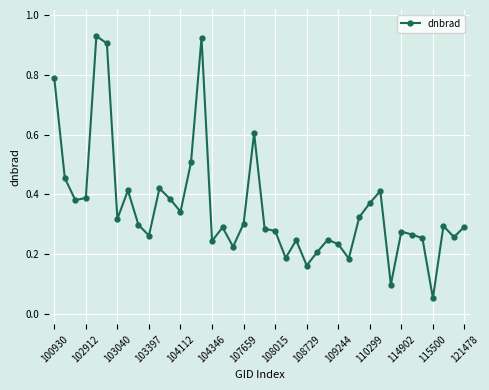

What is the sum of all values?

14.3